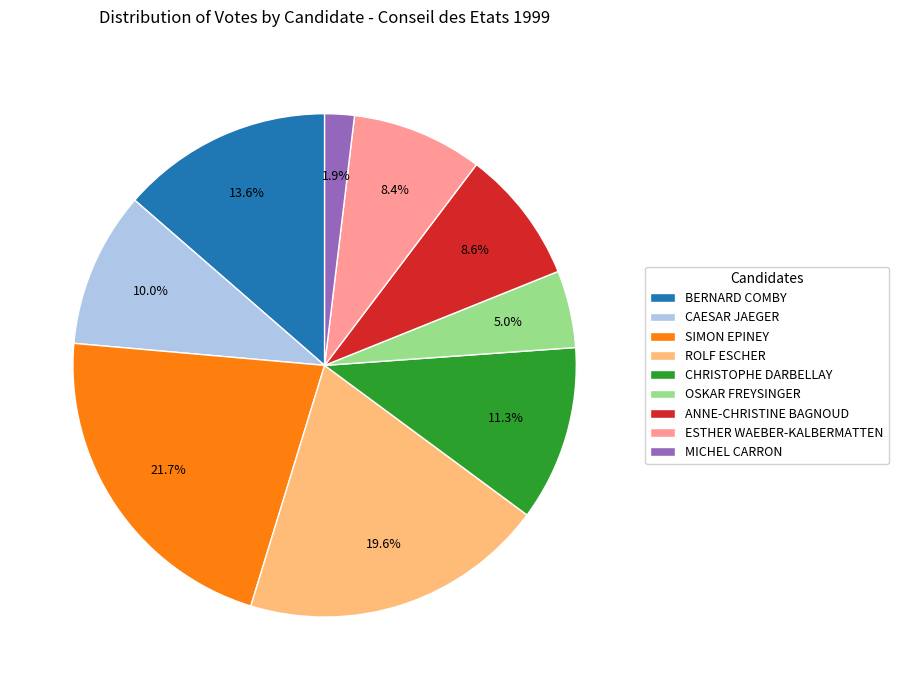

True or false: MICHEL CARRON accounts for 15% of the total.

False